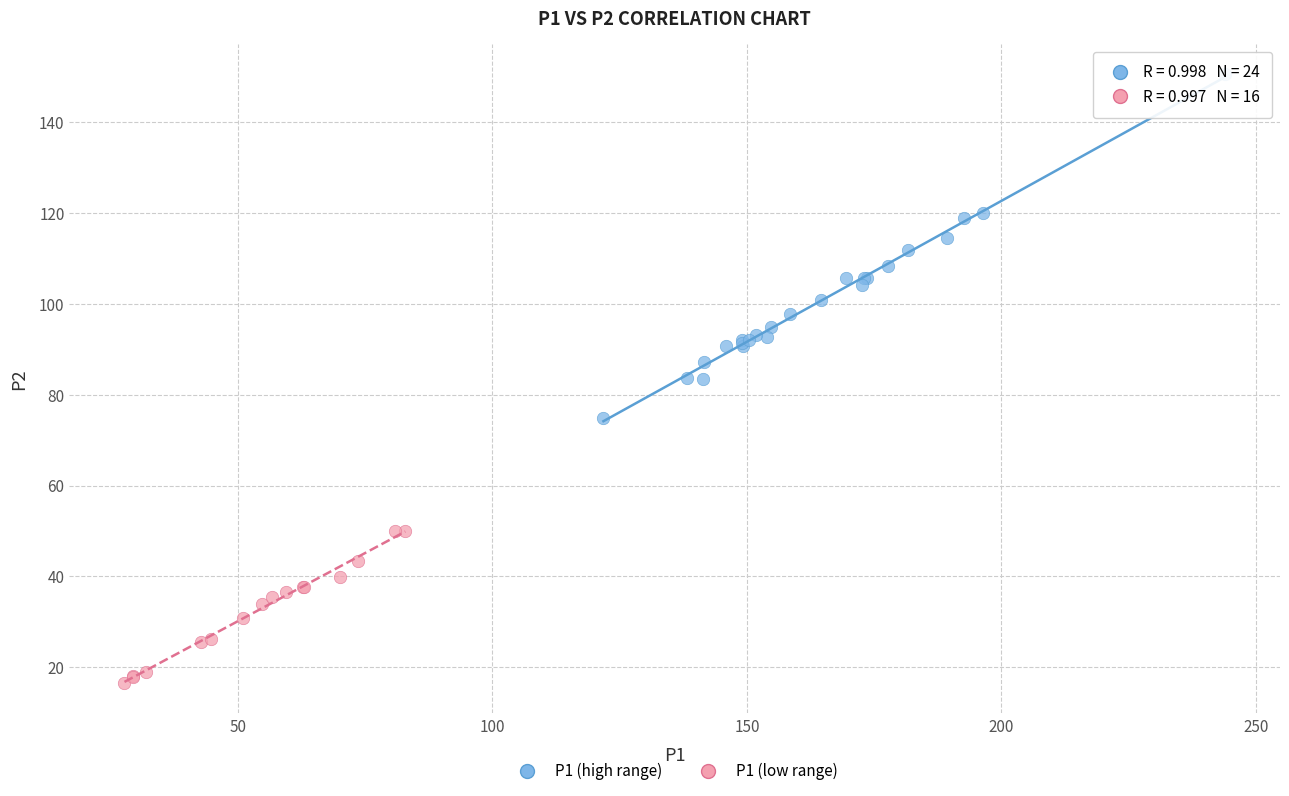

Which series reaches the maximum Y coordinate?

P1 (high range)